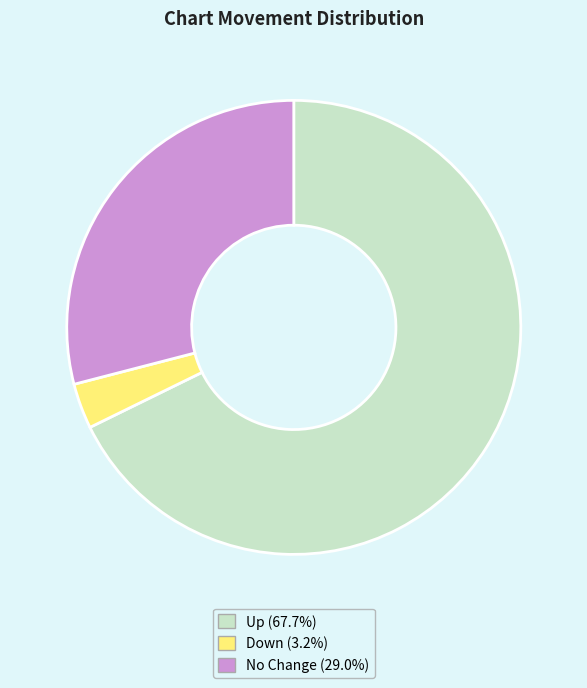

Is there any slice that represents more than half of the pie?

Yes